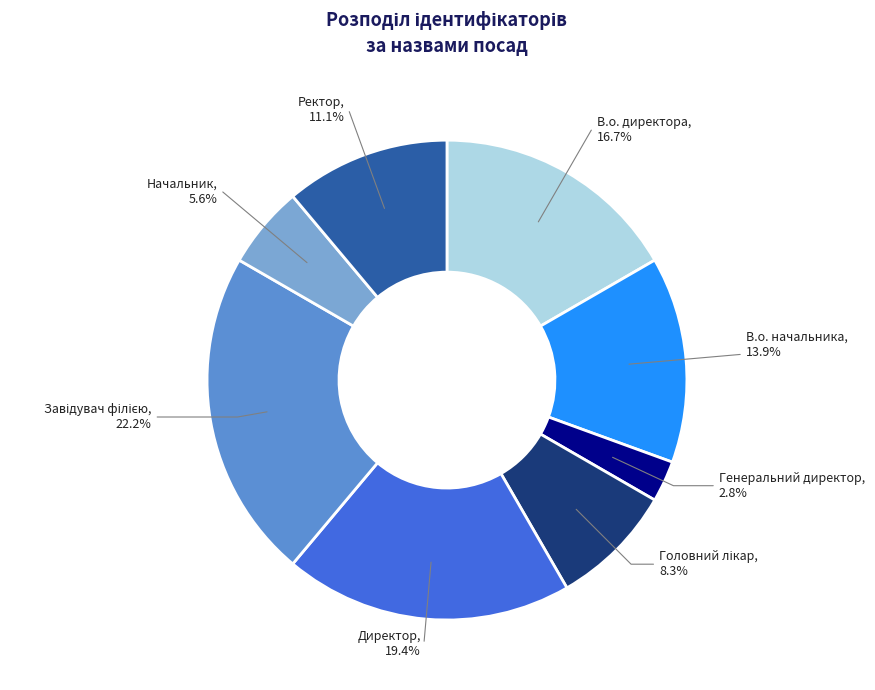

Is there a majority slice in this chart?

No